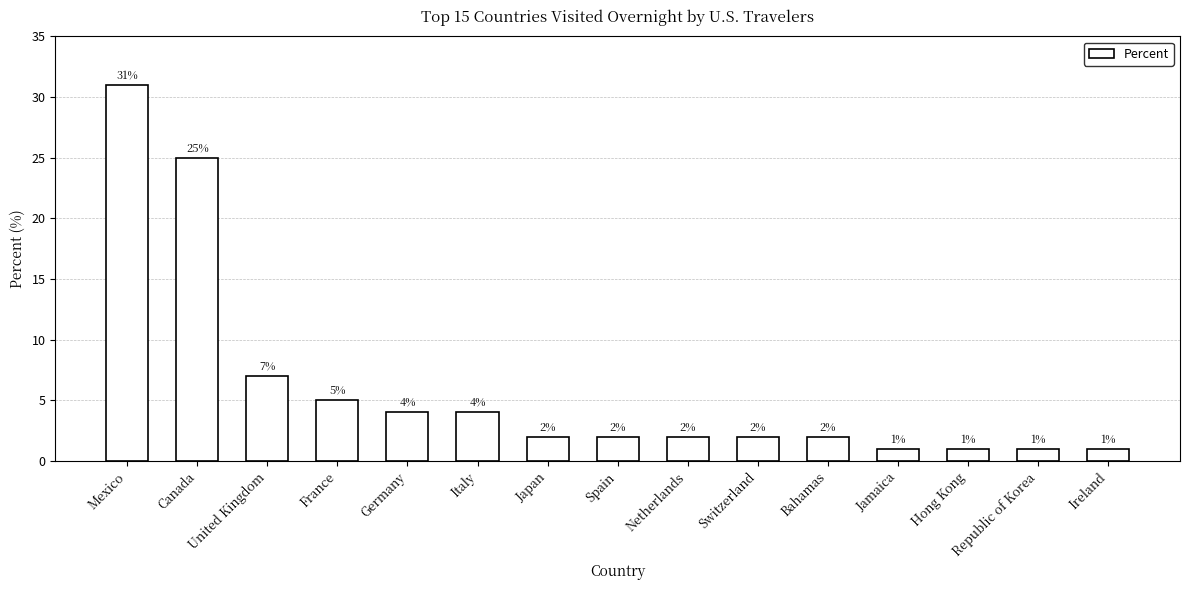

What position from the right is Republic of Korea?

2